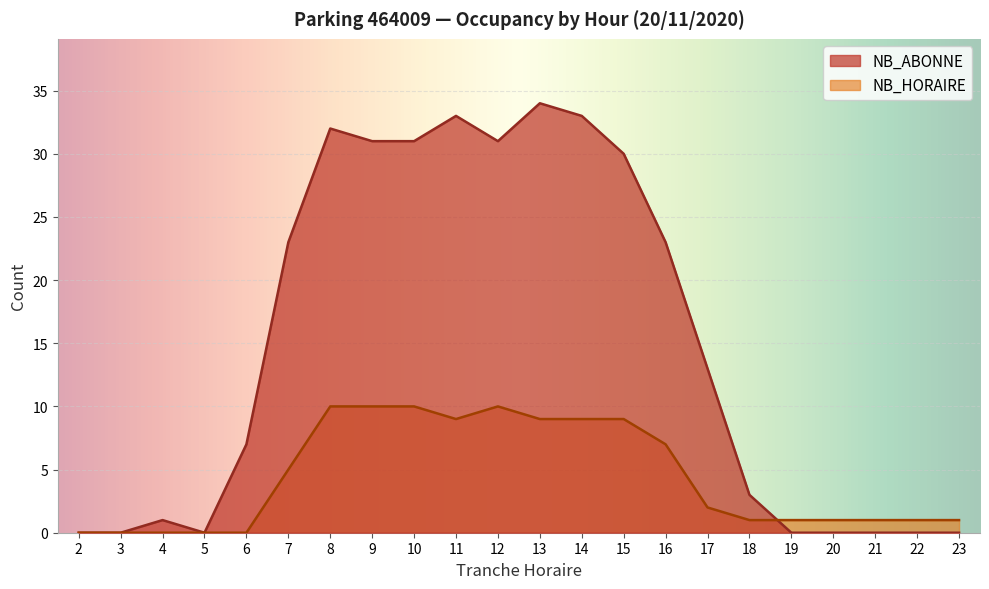

True or false: NB_ABONNE has more than 1 points higher than both neighbors.

True